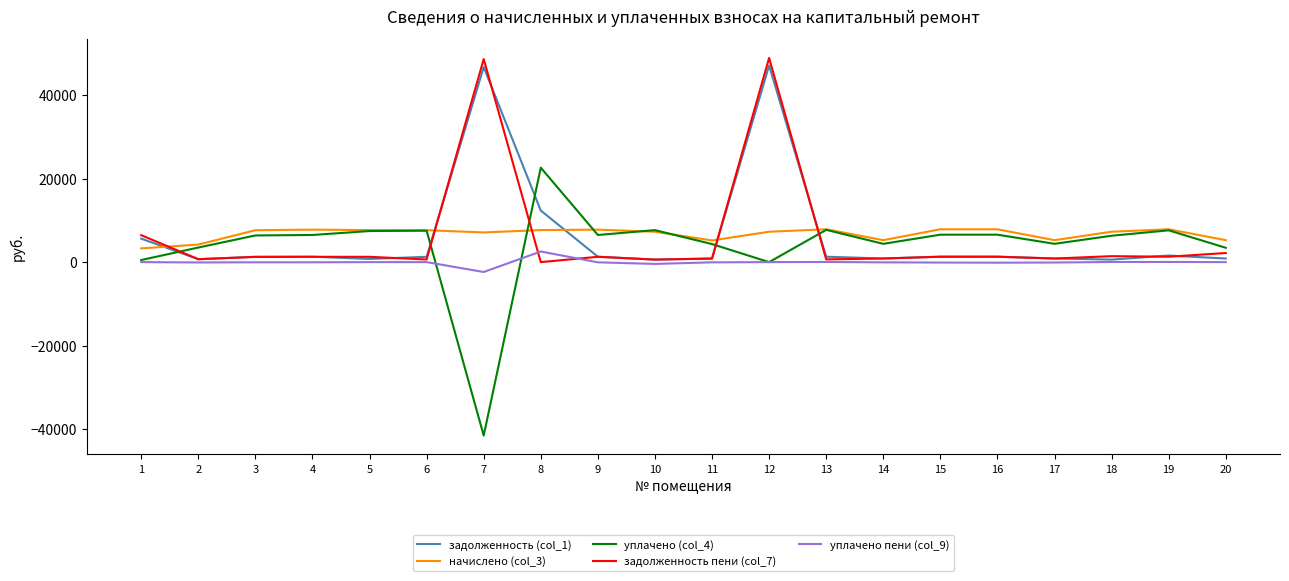

What is the total value across all series at 4?

16817.6